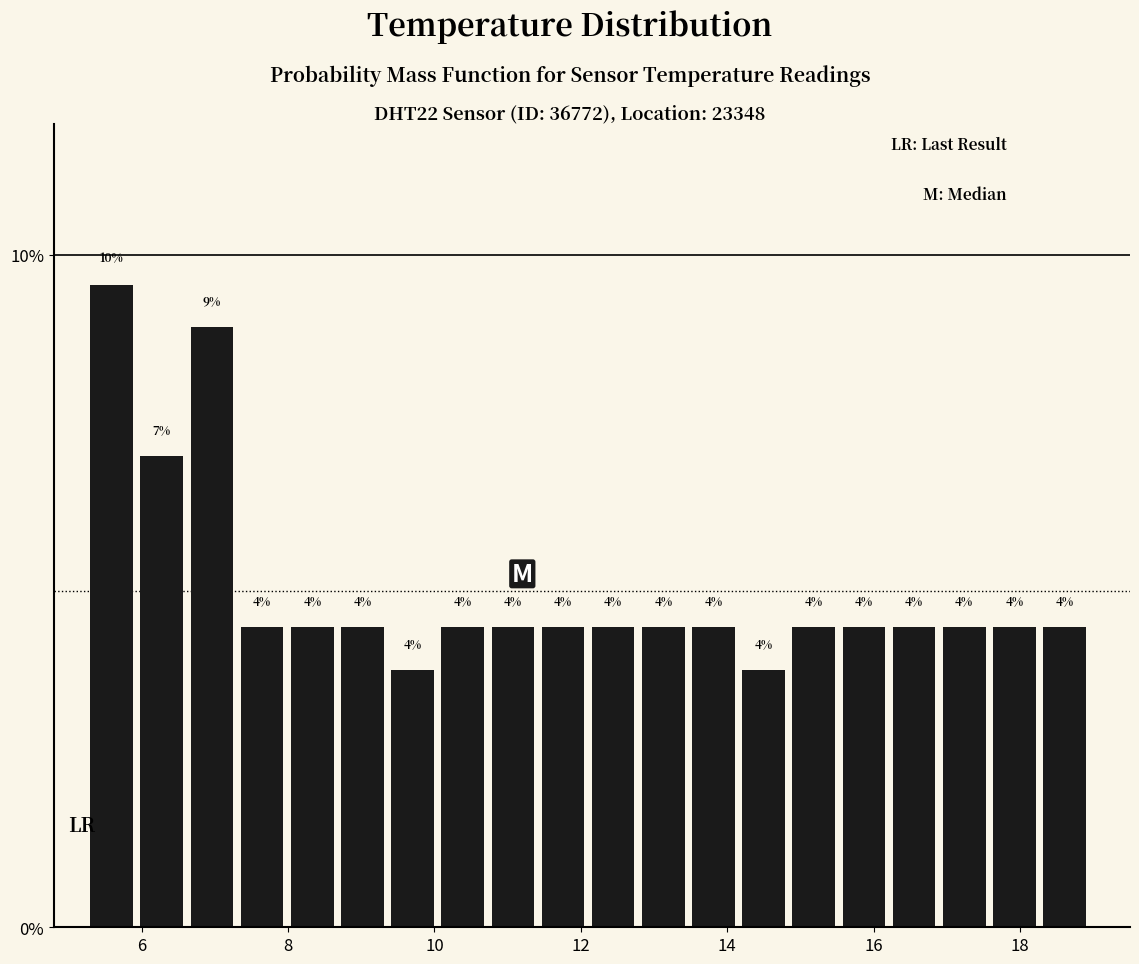

Read against the x-axis, roughly where is the centre of the tallest bar?

5.6